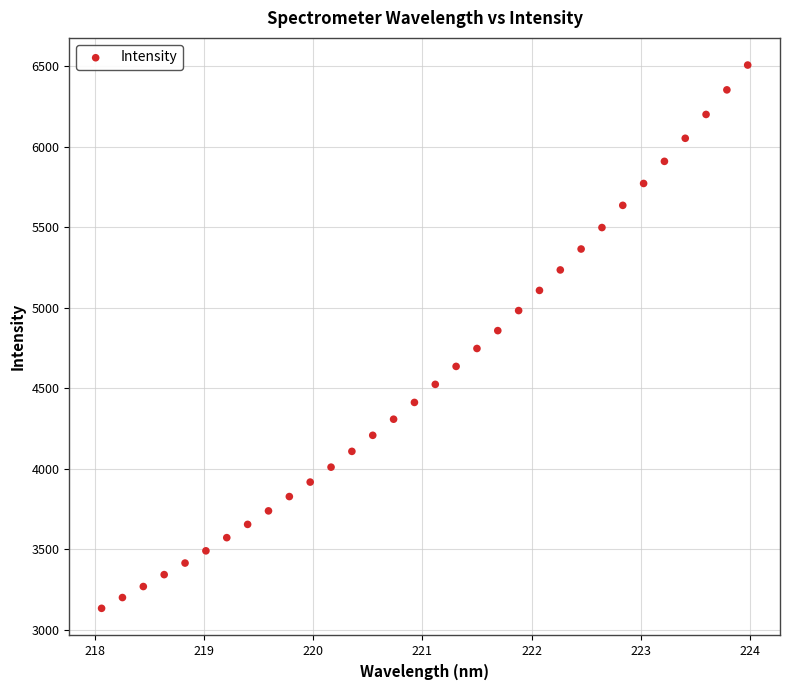

What is the range of X values (max minus min)?

5.9